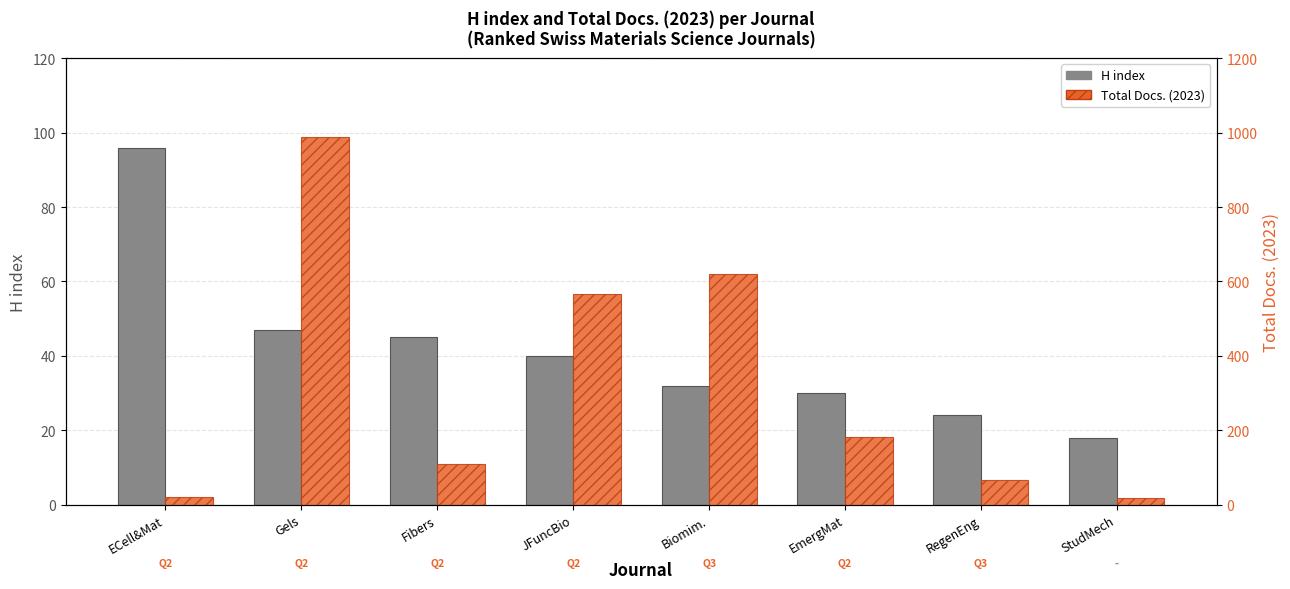

What are all the series names shown in the legend?

H index, Total Docs. (2023)